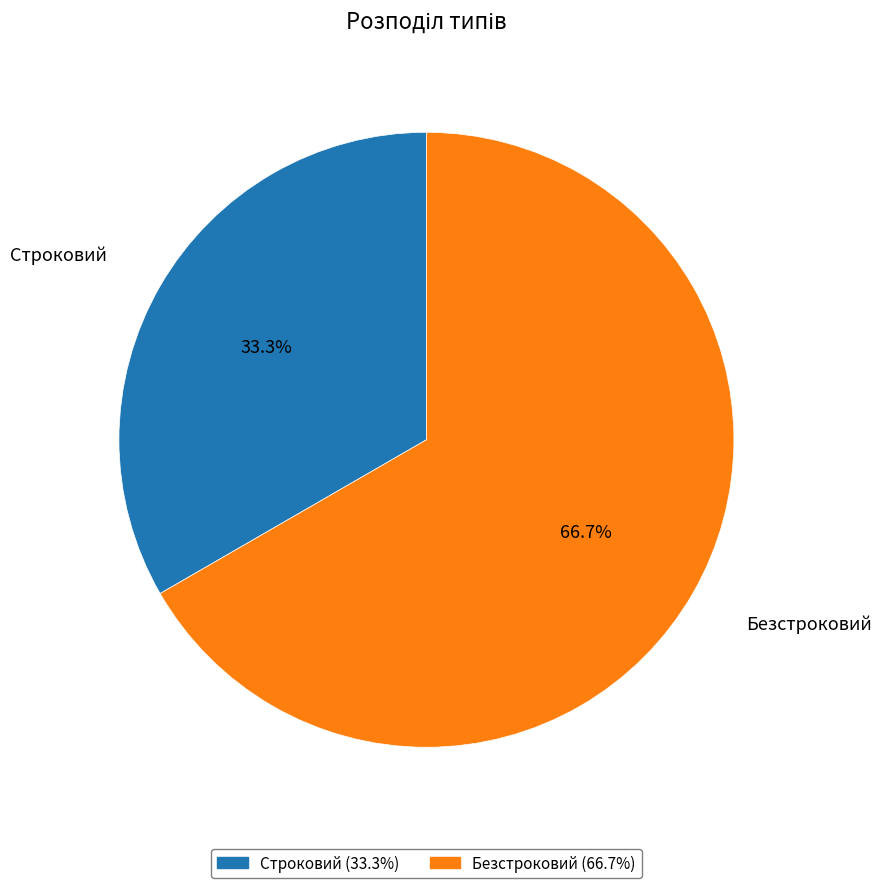

To the nearest percent, what percentage of the pie is Строковий?

33%